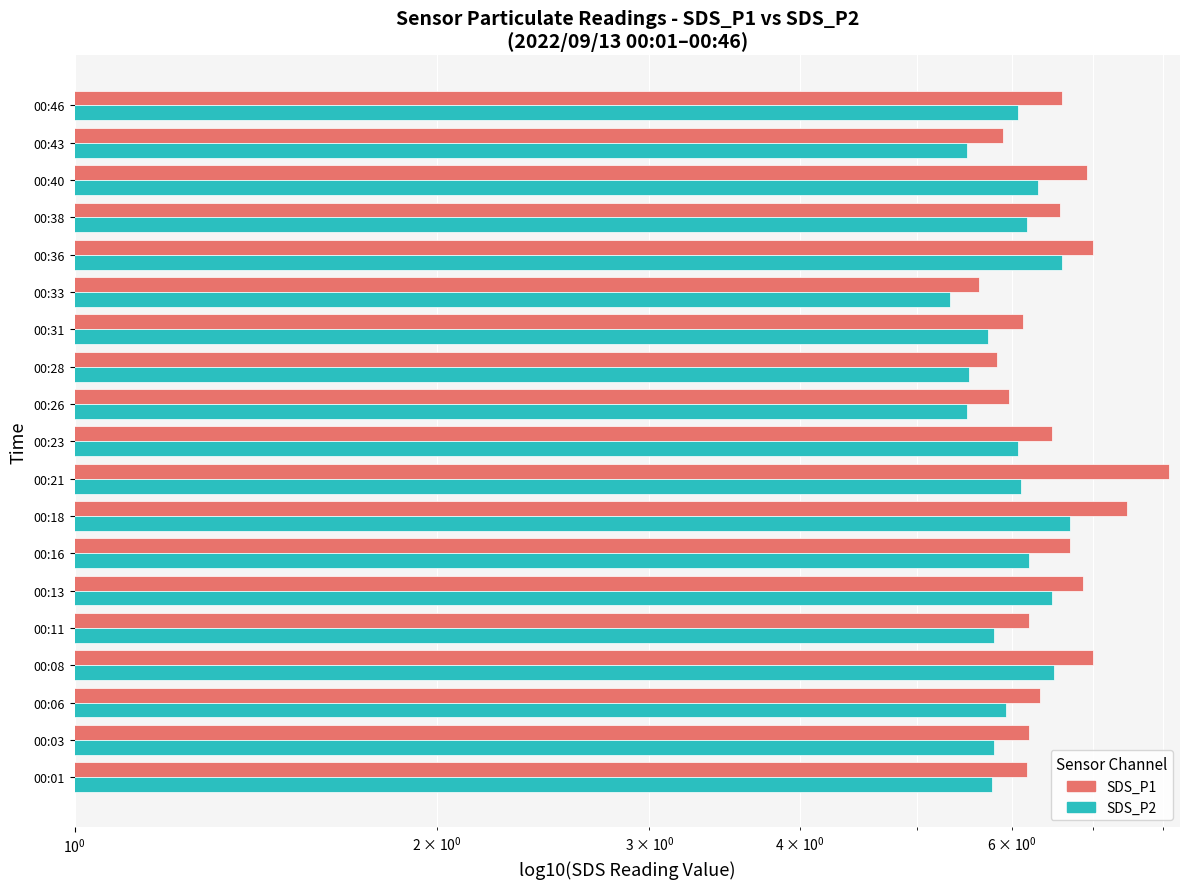

What is the minimum value for SDS_P2?

5.3